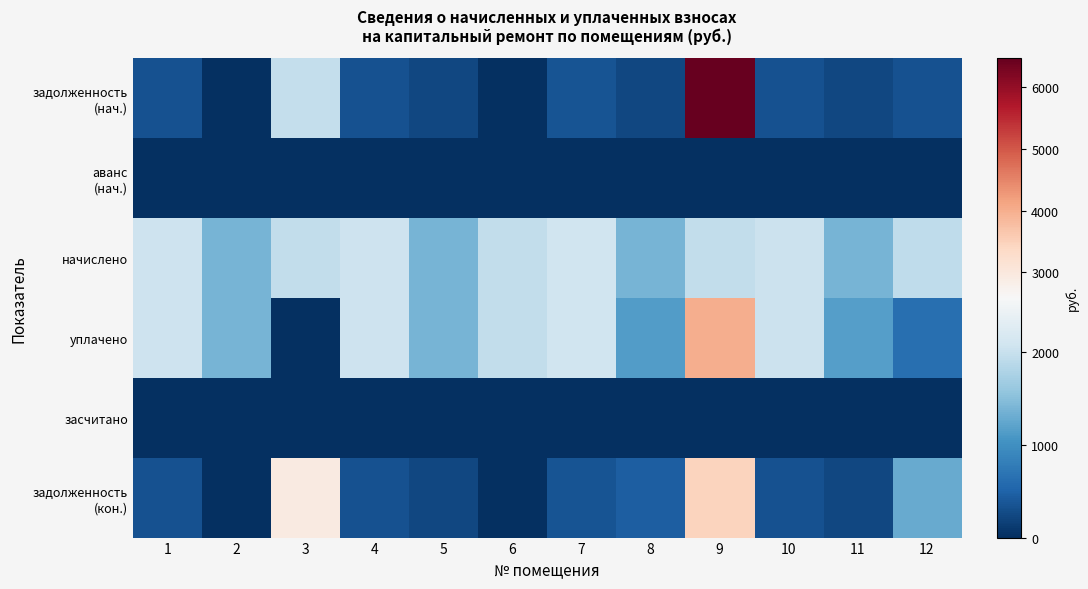

List the series in order of their peak value, highest first.

задолженность (нач.), уплачено, задолженность (кон.), начислено, аванс (нач.), засчитано